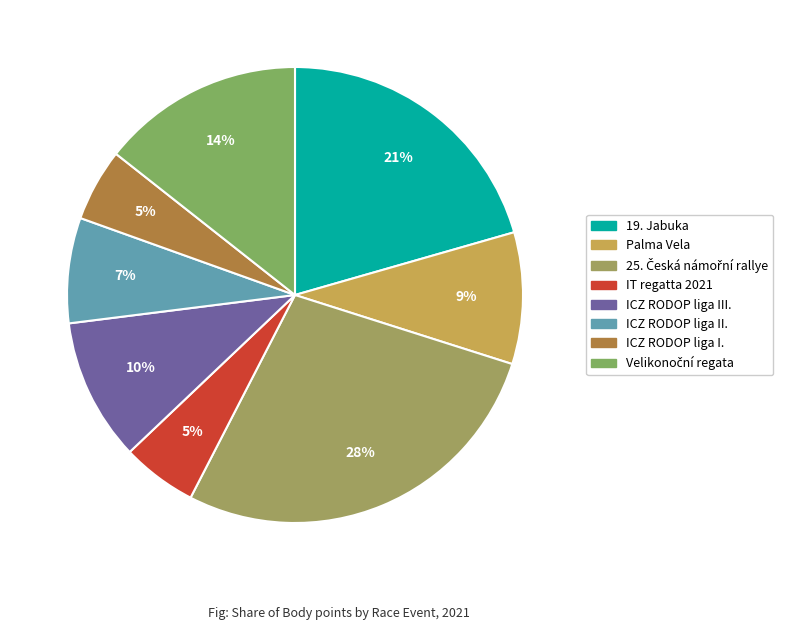

Between IT regatta 2021 and ICZ RODOP liga III., which is larger?

ICZ RODOP liga III.